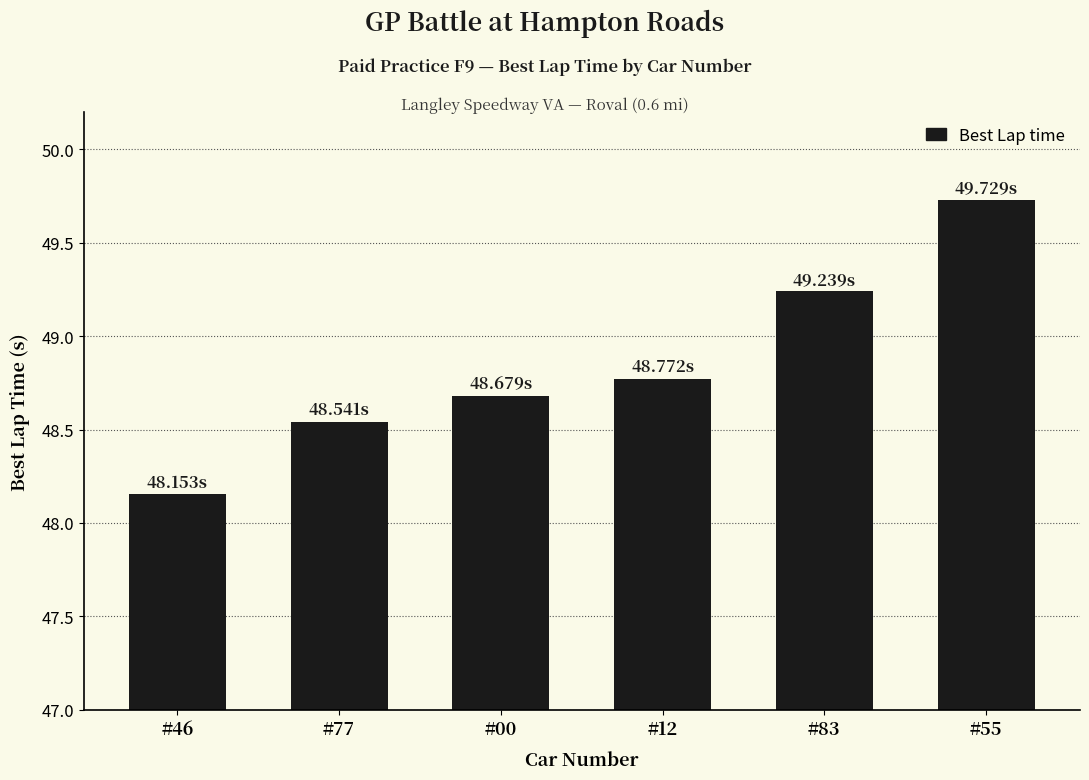

At which label is the value closest to 48?

#46